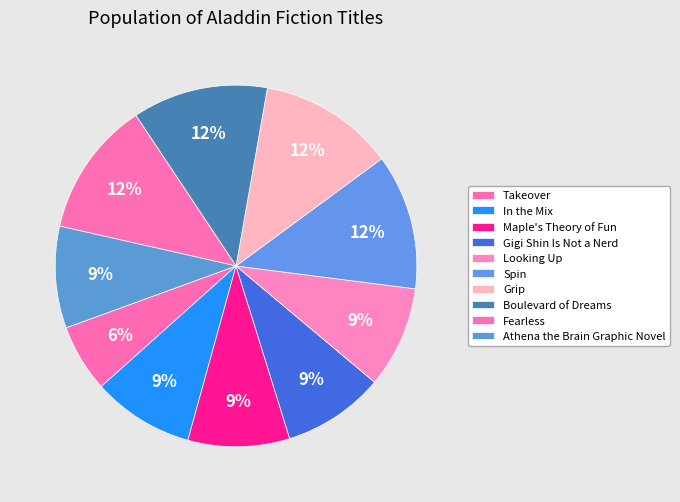

Count the number of slices in the pie.

10